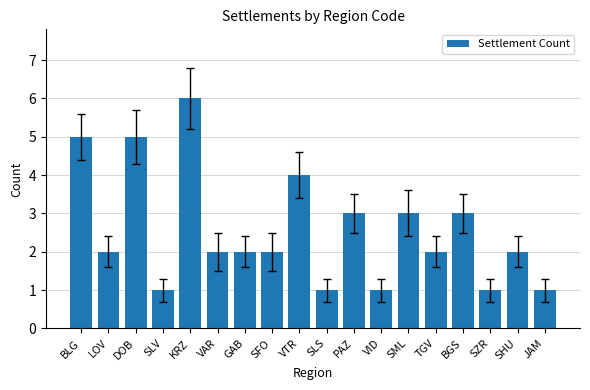

What is the change in value from KRZ to GAB?

-4